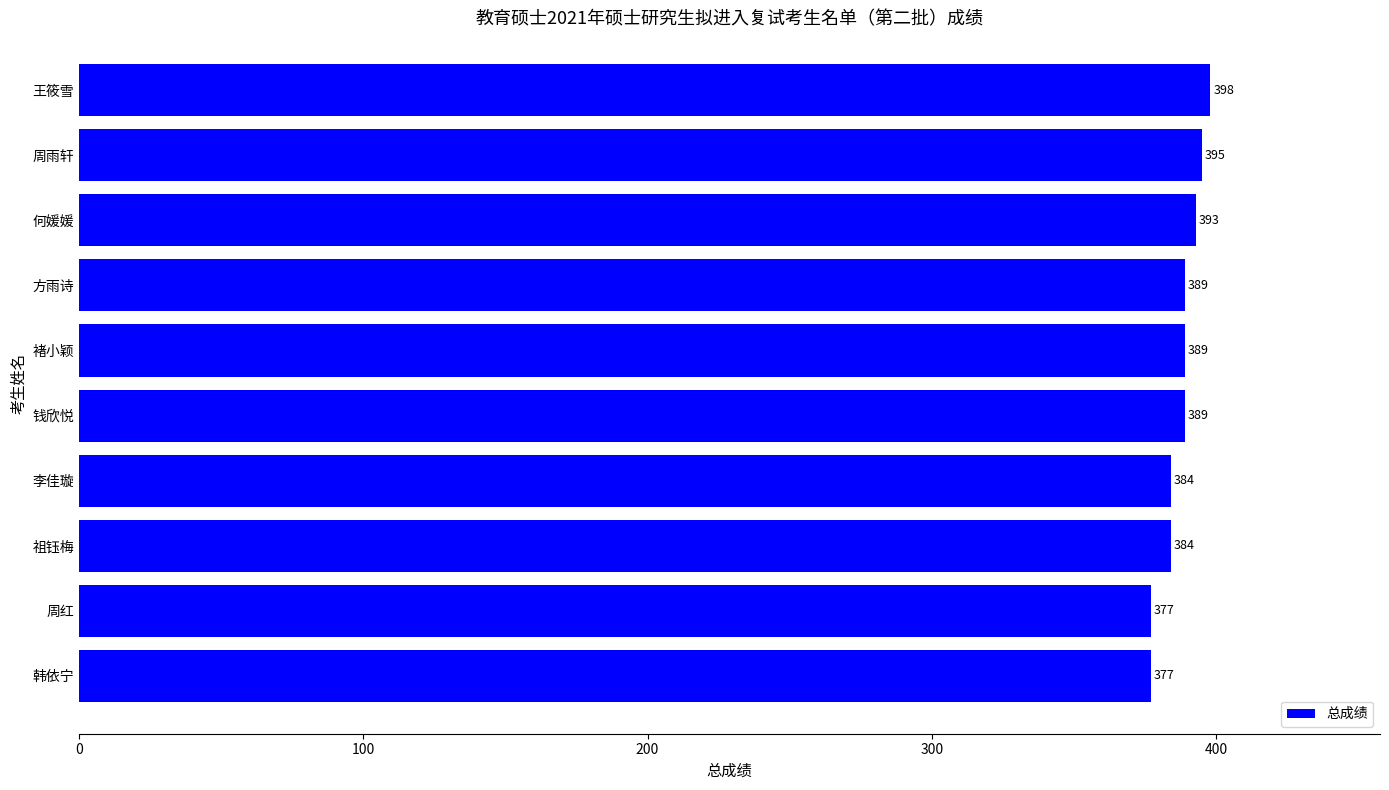

Read the value at 方雨诗, to the nearest 10.

390